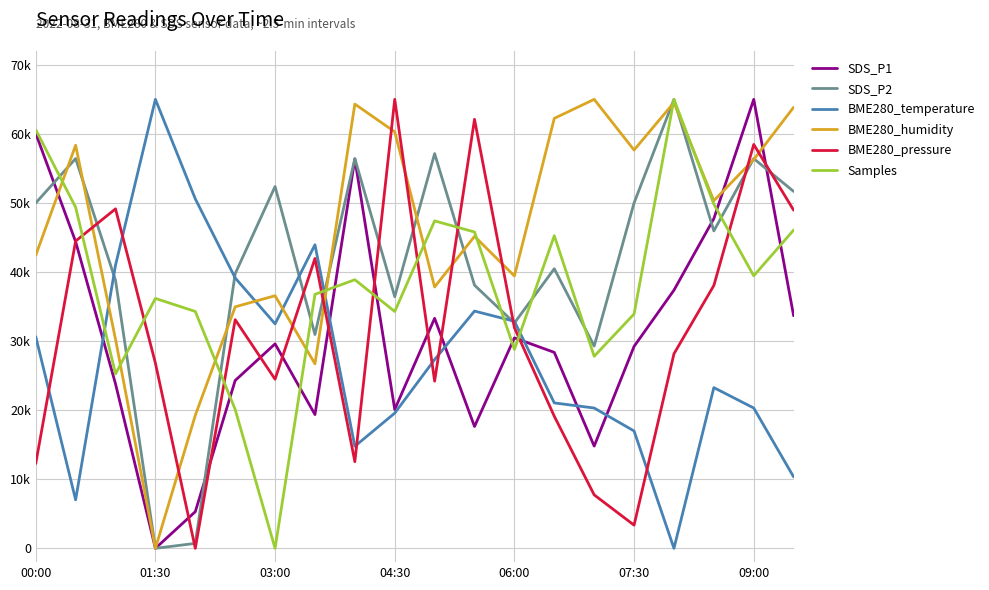

How many times do SDS_P1 and BME280_humidity cross each other?

3